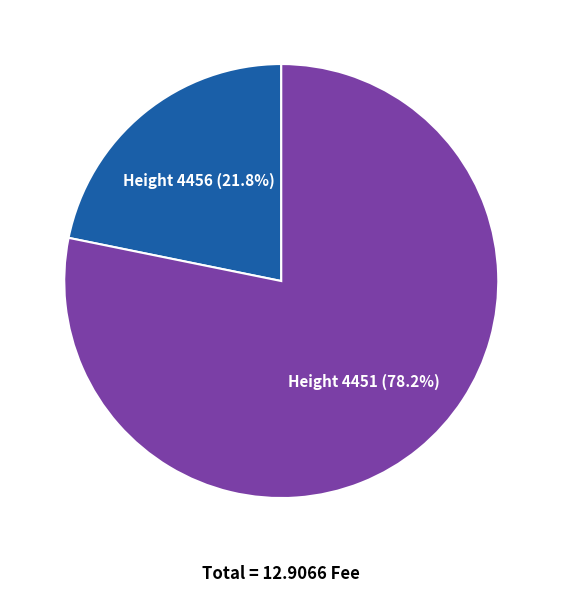

Does Height 4451 (78.2%) account for over 50% of the chart?

Yes